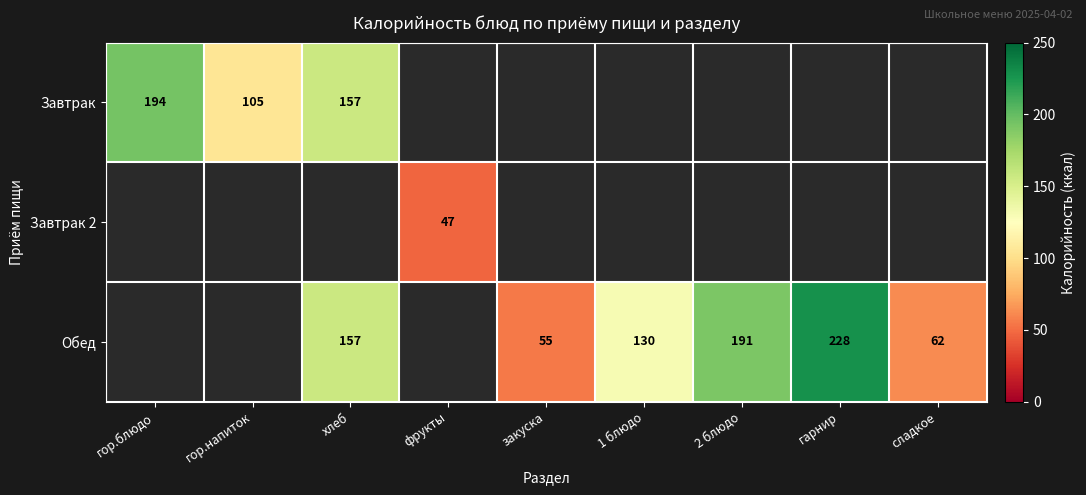

The Обед series shows 34 at закуска. True or false?

False